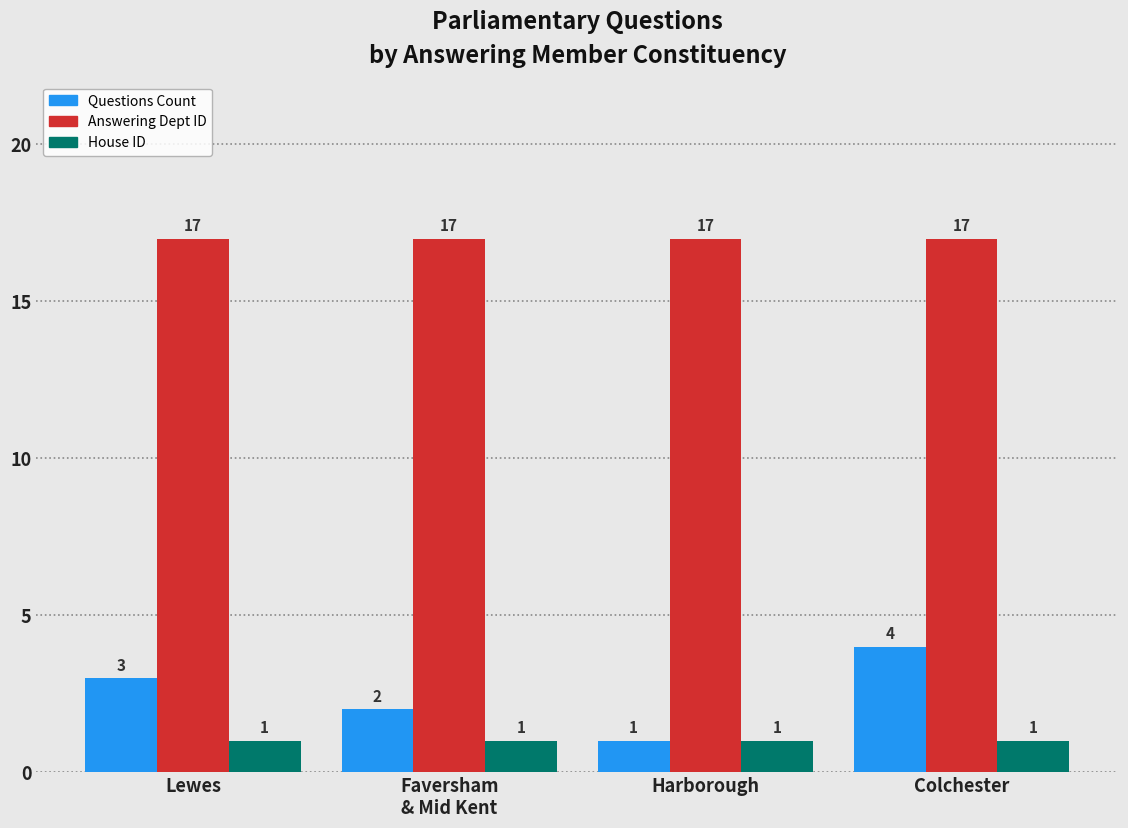

What are all the series names shown in the legend?

Questions Count, Answering Dept ID, House ID